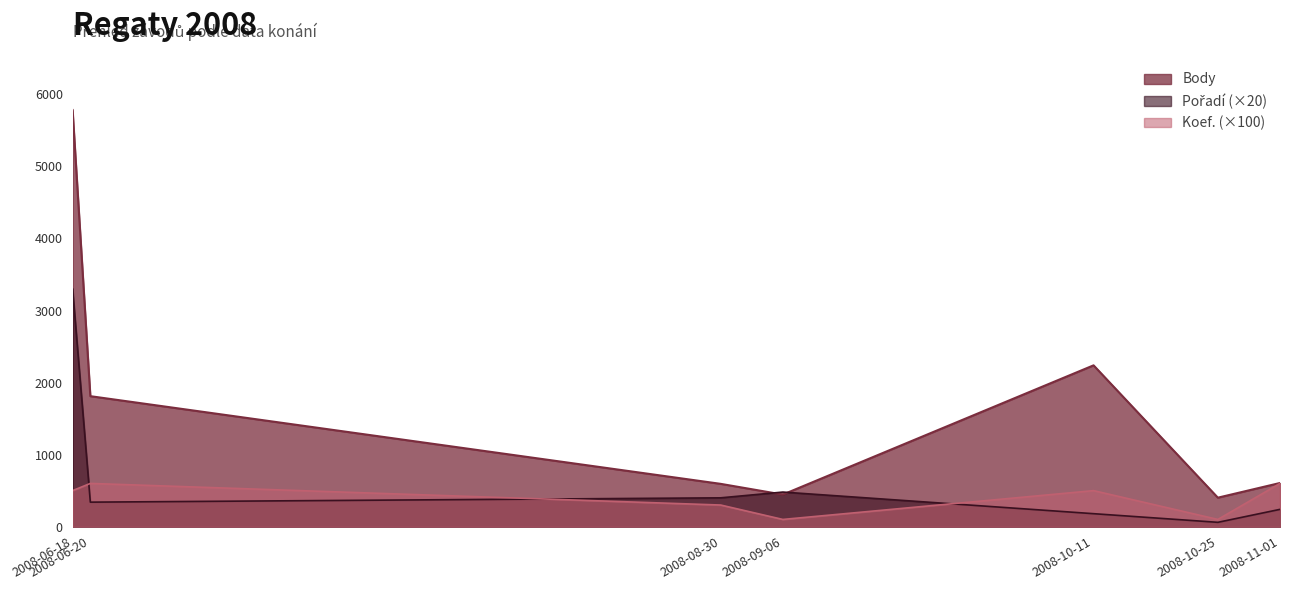

True or false: Koef. has a value of 500 at 2008-06-18.

True